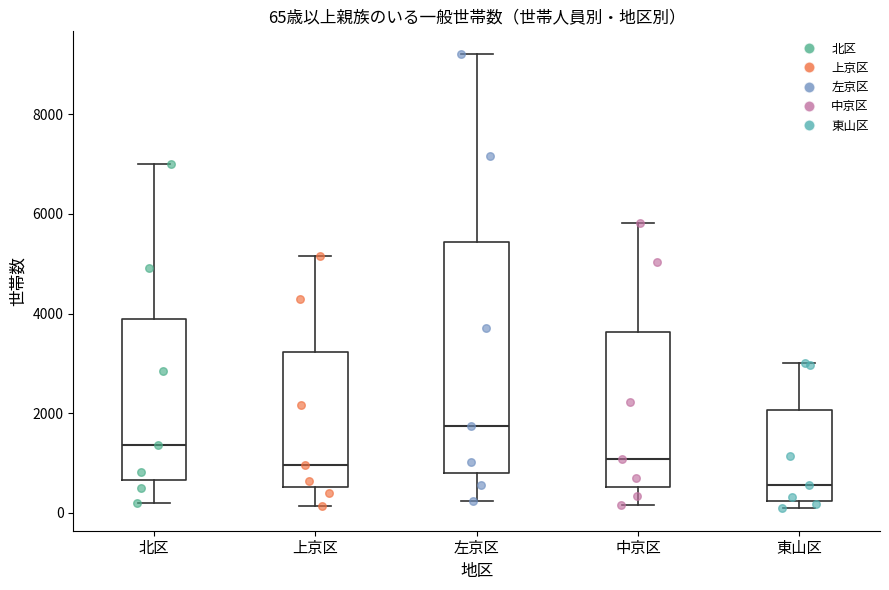

Comparing the boxes themselves (not the whiskers), which one is the tallest?

左京区